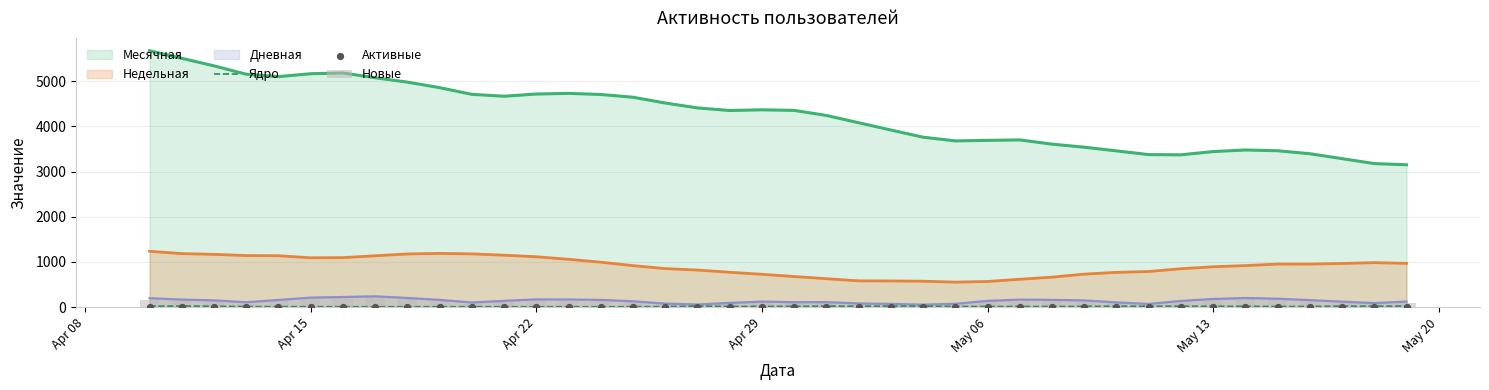

Which series reaches the minimum Y coordinate?

Активные